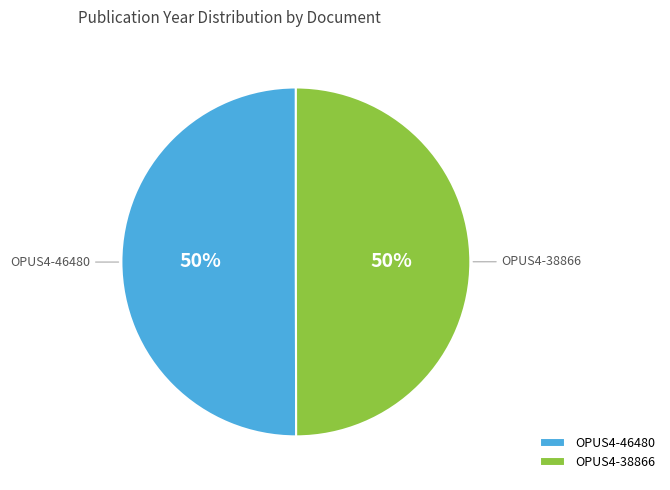

True or false: OPUS4-46480 accounts for 50% of the total.

True